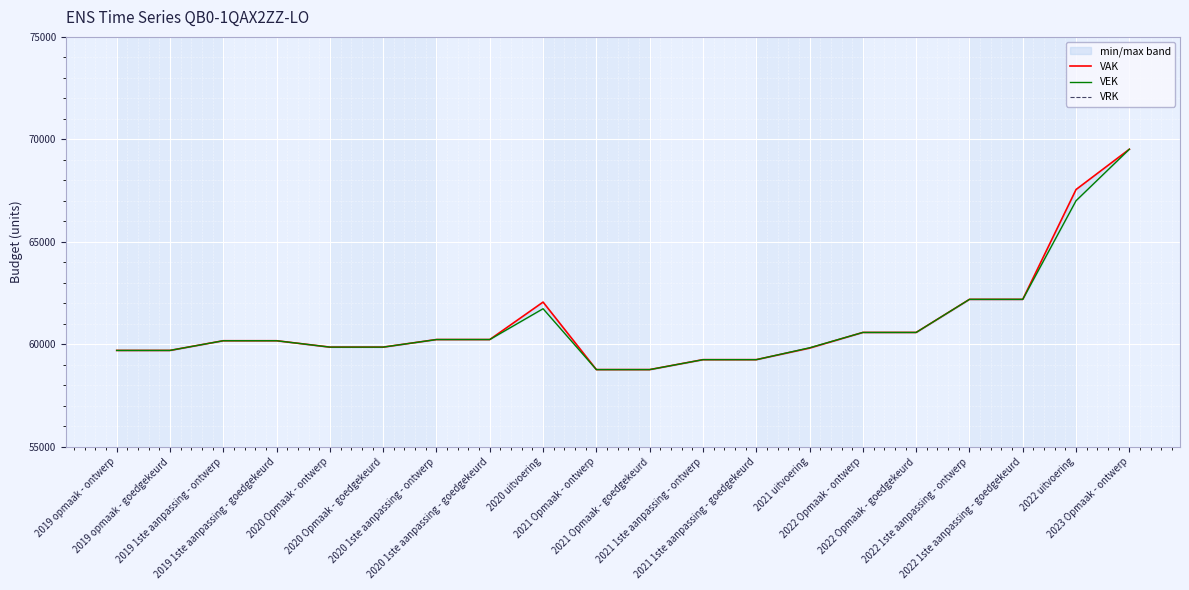

How many values in the VEK series exceed 60172?

9